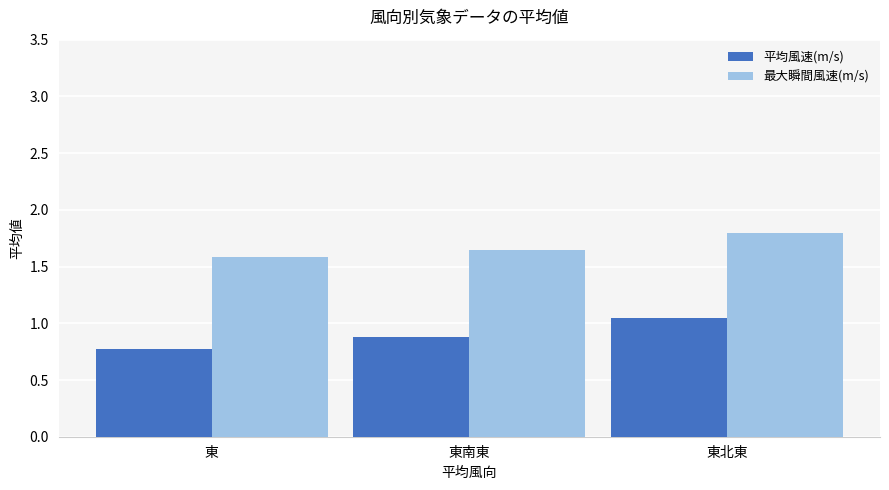

What is the total value across all series at 東?

2.4